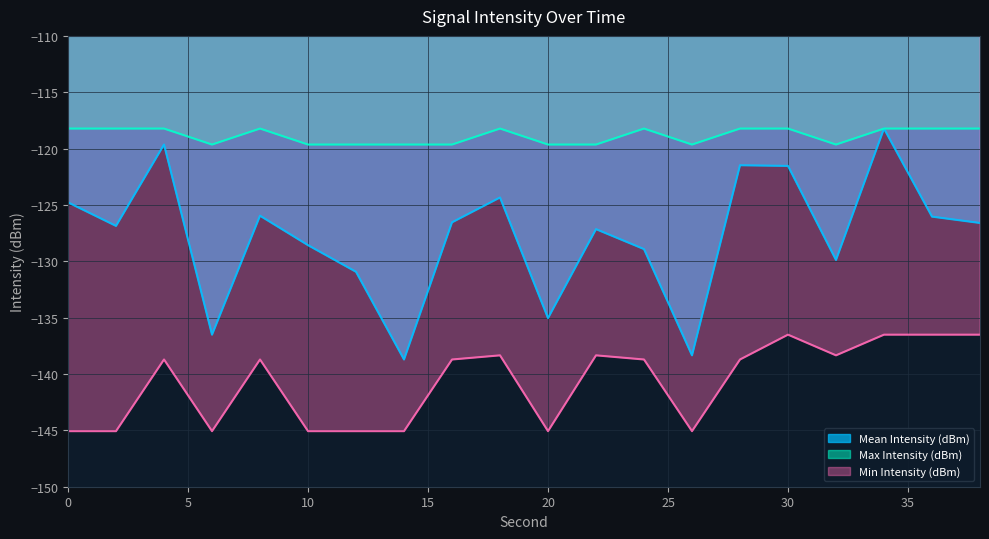

True or false: Min Intensity (dBm) and Mean Intensity (dBm) cross at least once.

False